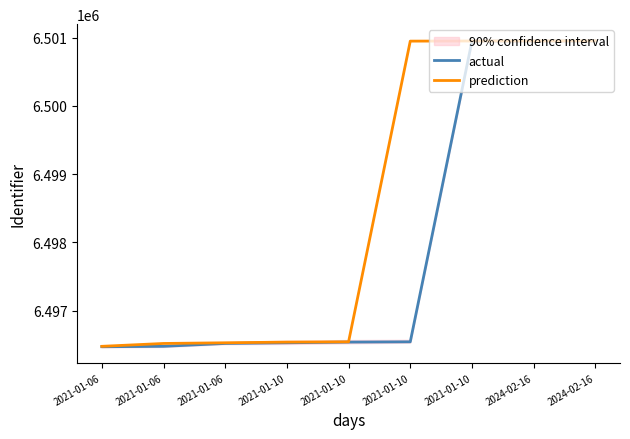

Rank the categories by actual value from lowest to highest.

2021-01-06, 2021-01-06, 2021-01-06, 2021-01-10, 2021-01-10, 2021-01-10, 2021-01-10, 2024-02-16, 2024-02-16